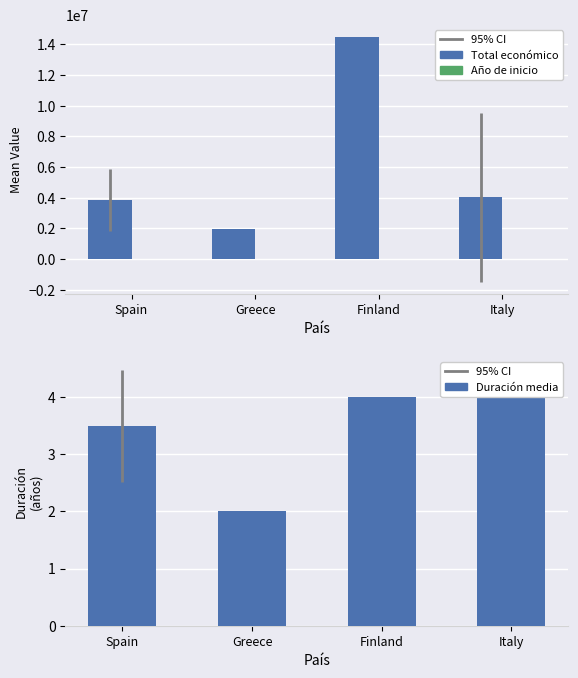

Which has a higher value, Italy or Spain?

Italy